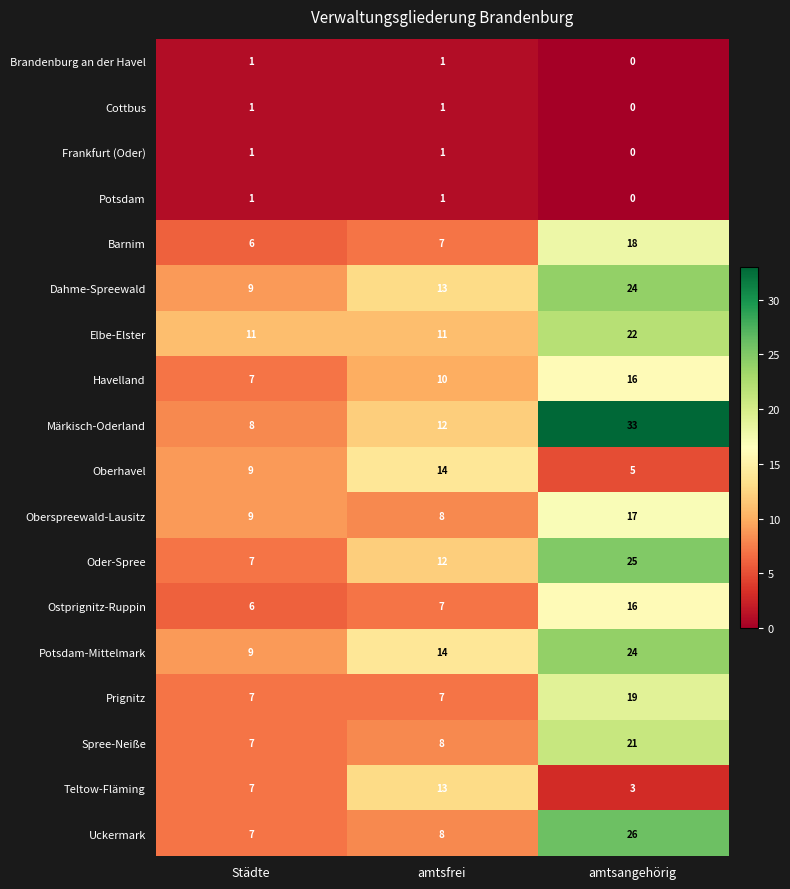

What is the average value of the Ostprignitz-Ruppin series?

10